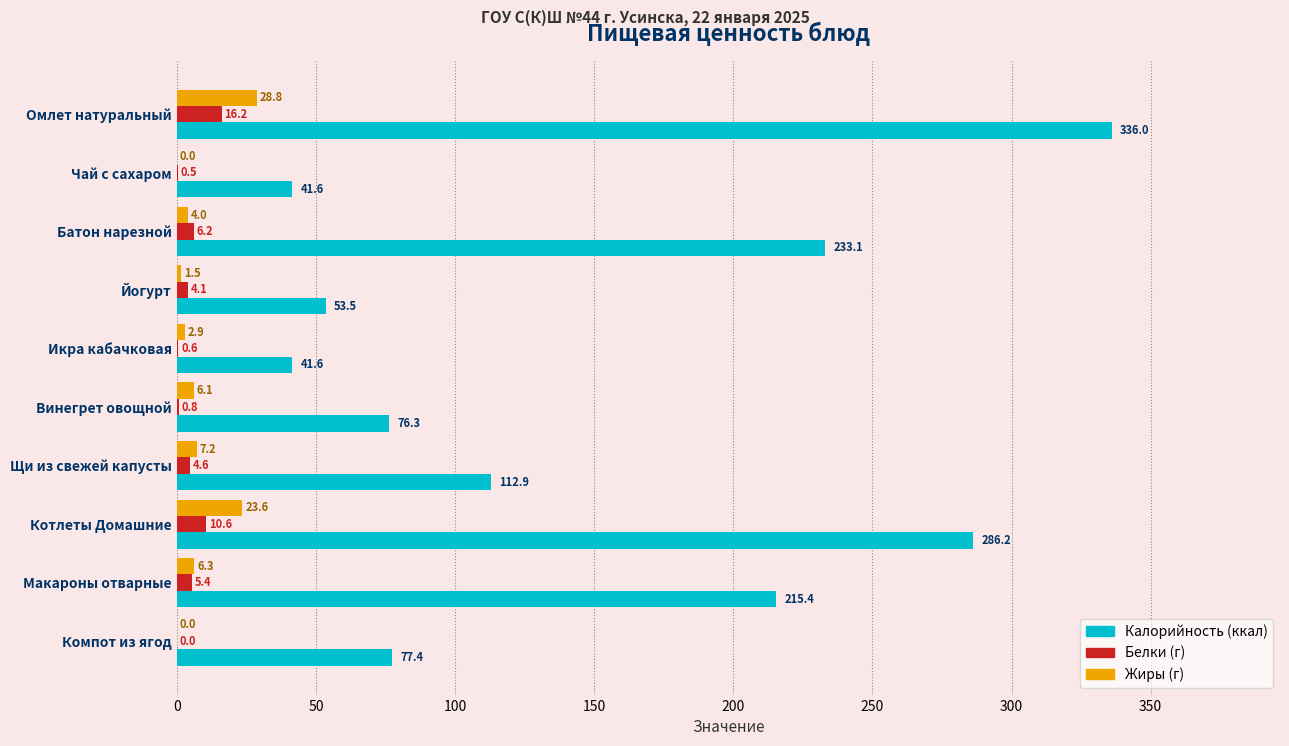

At which category is the sum across all series the highest?

Омлет натуральный